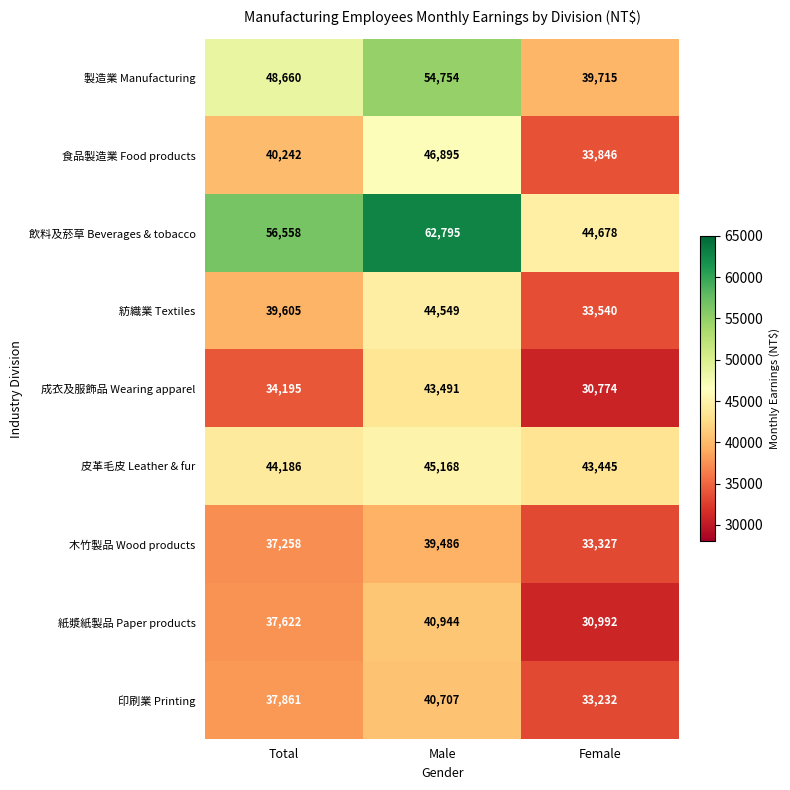

How many distinct data groups are displayed?

9